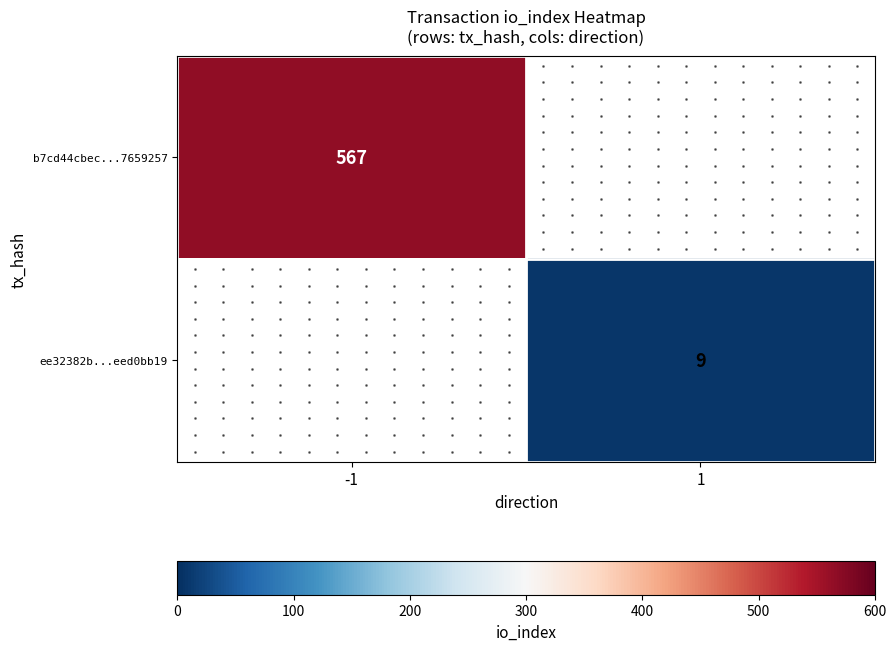

What is the maximum value shown in the chart?

567.0